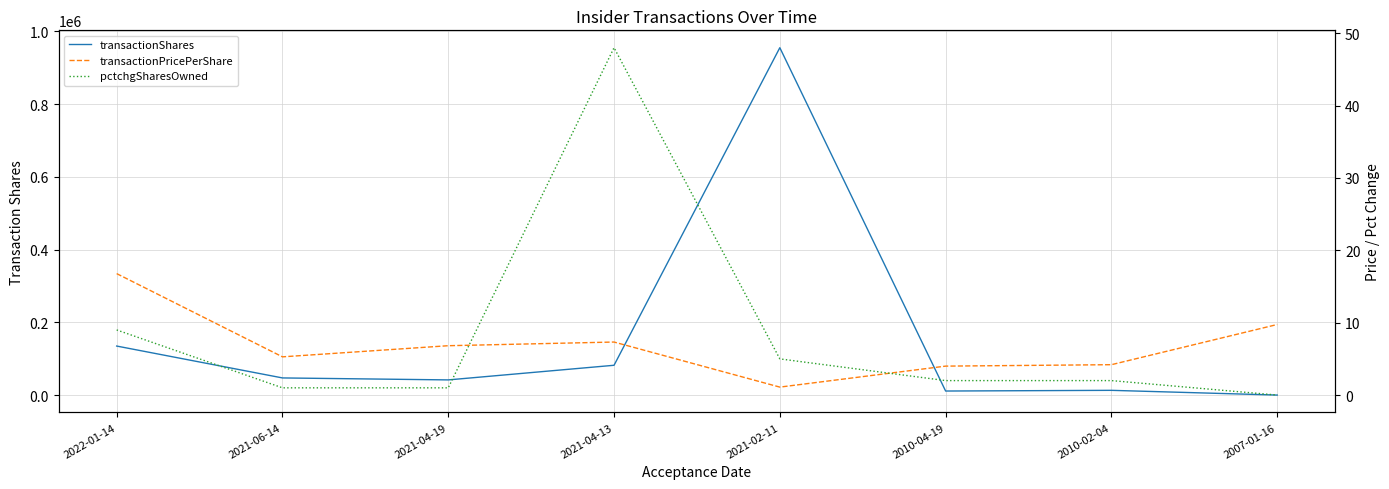

What is the average value of the transactionPricePerShare series?

6.9